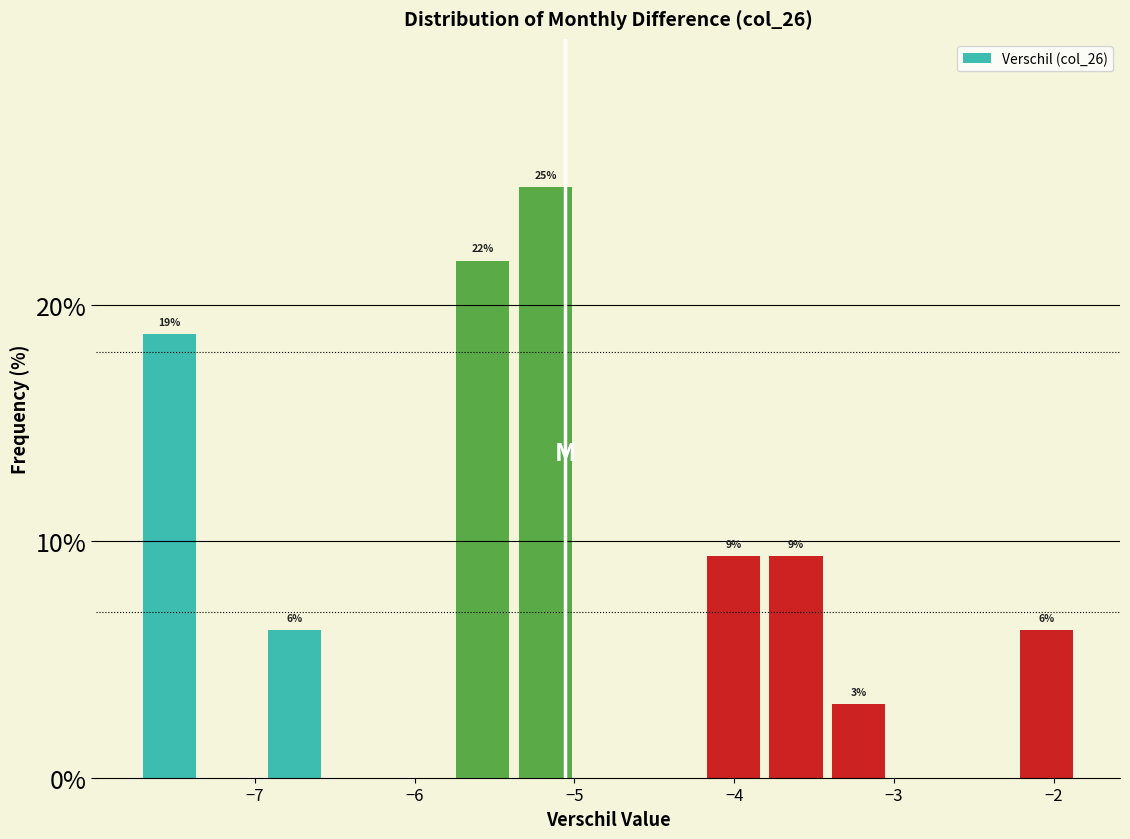

Read against the x-axis, roughly where is the centre of the tallest bar?

-5.2